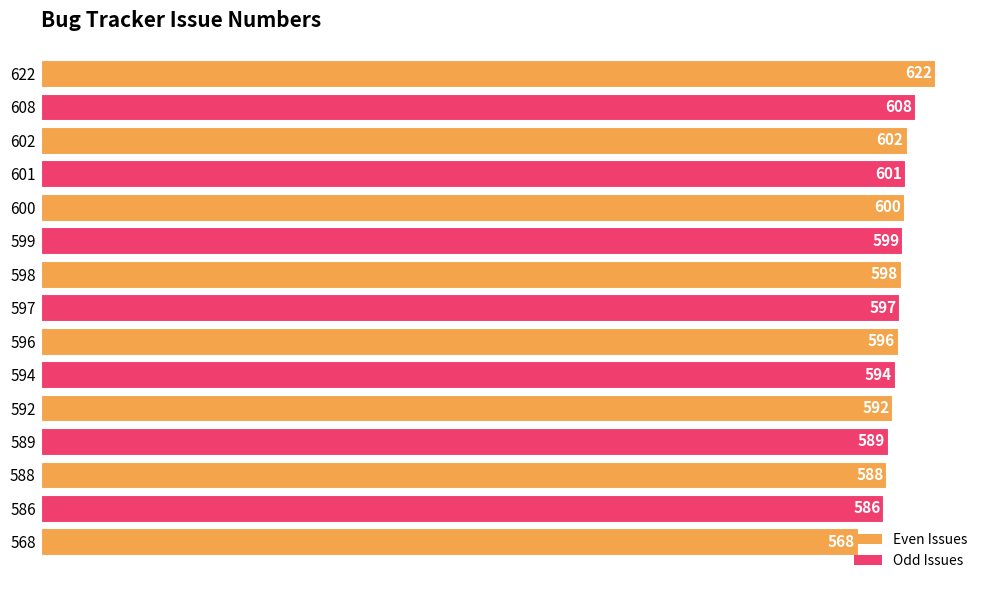

Are the bars horizontal?

Yes